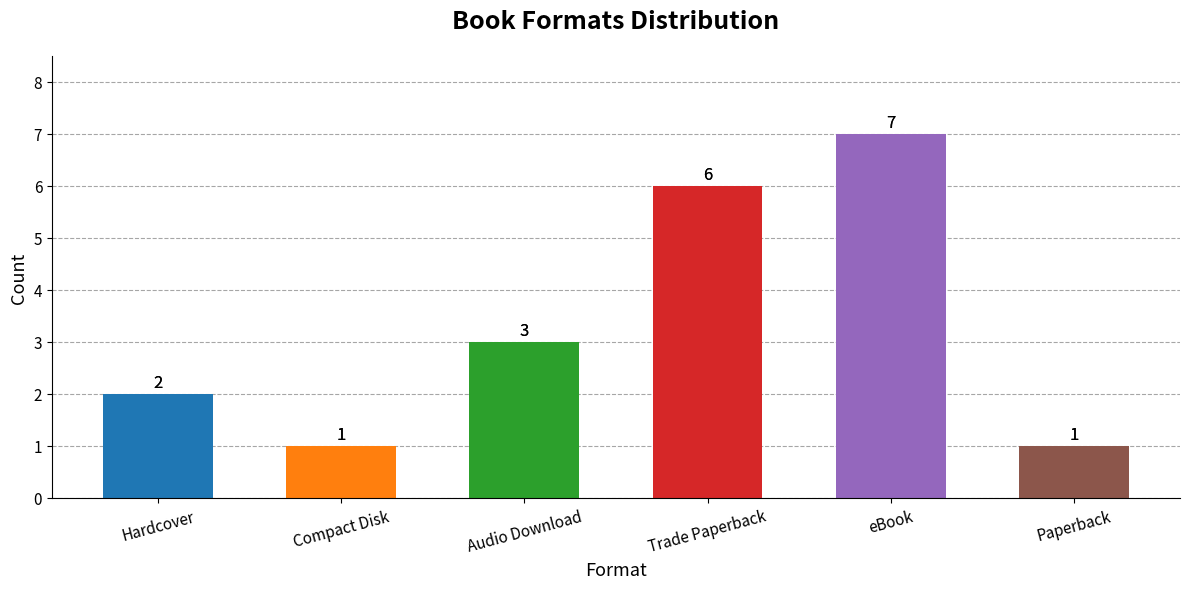

What is the change in value from Hardcover to Trade Paperback?

+4